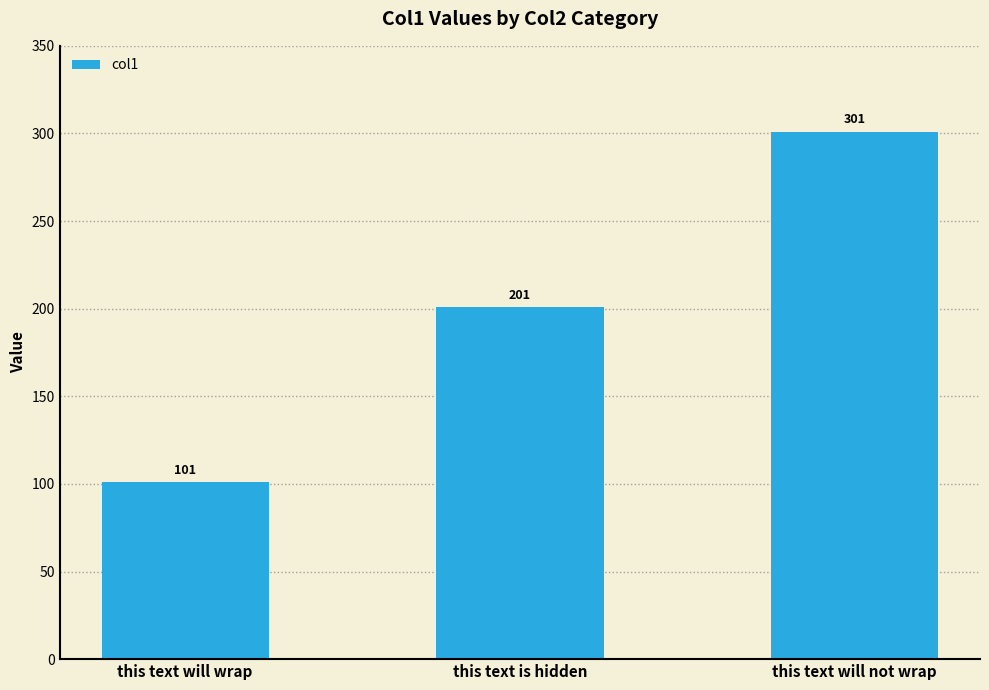

What is the label of the 2nd bar from the right?

this text is hidden